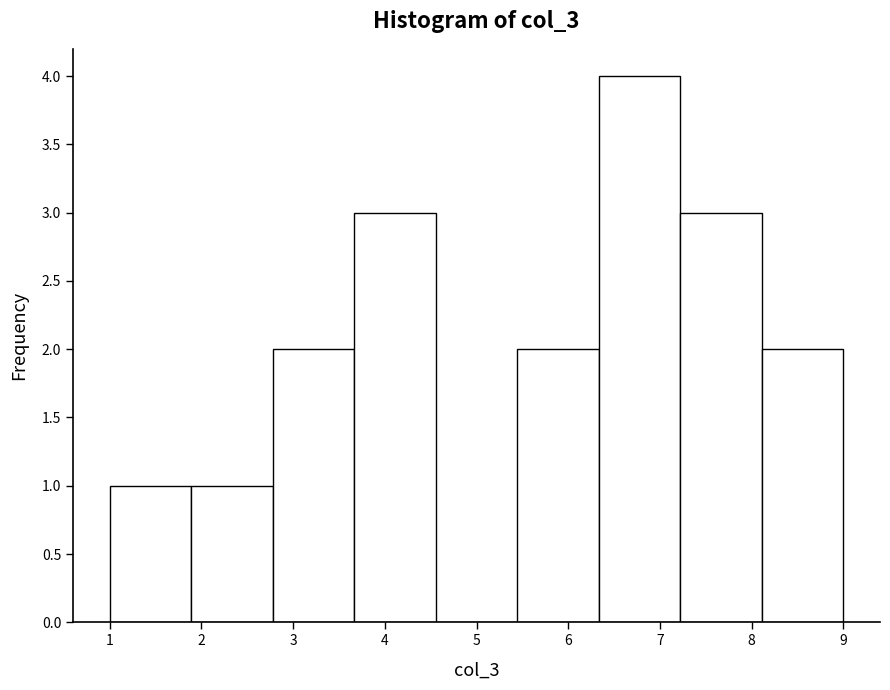

Reading left to right, transcribe this chart: for each bar, give the range it covers on the x-axis and its height. Neither the bar edges nor the heights are printed on the chart, so give them approximately, as read against the axes.

1.0 to 1.9: 1
1.9 to 2.8: 1
2.8 to 3.7: 2
3.7 to 4.6: 3
4.6 to 5.4: 0
5.4 to 6.3: 2
6.3 to 7.2: 4
7.2 to 8.1: 3
8.1 to 9.0: 2